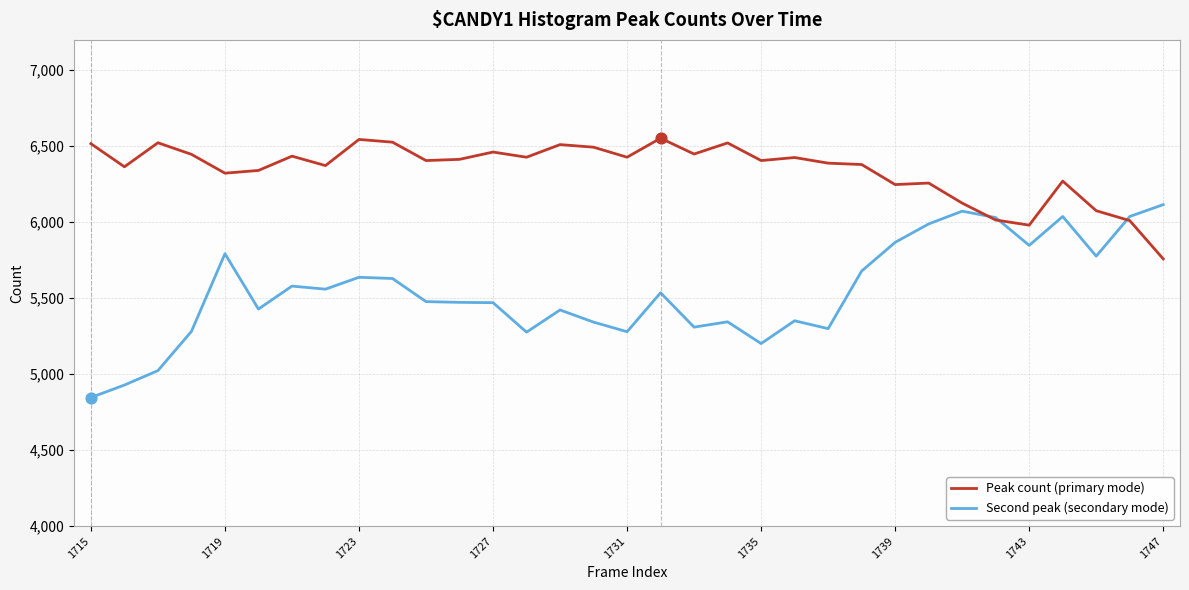

Which series has the largest total across all categories?

Peak count (primary mode)